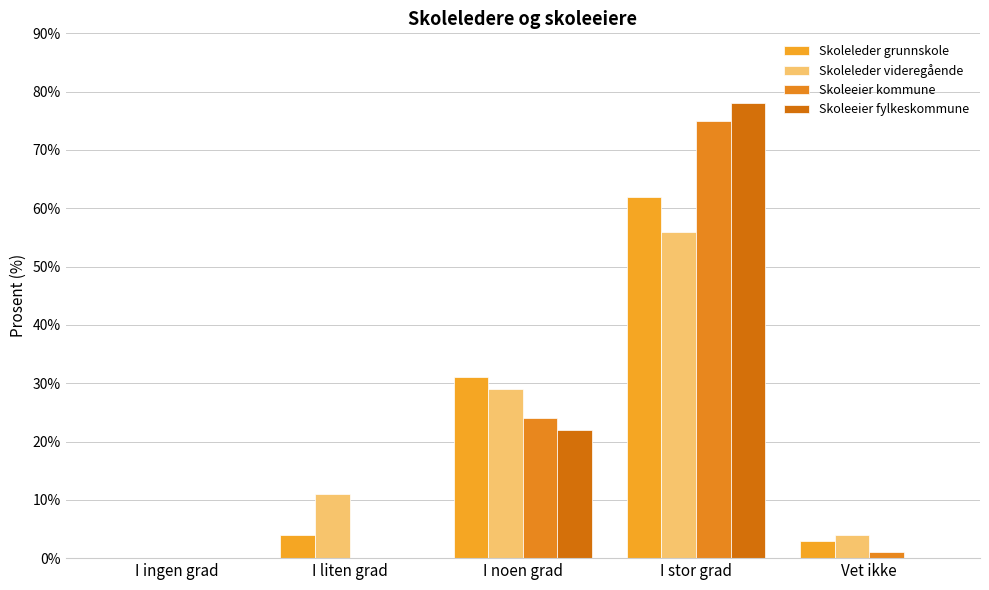

Does the chart contain stacked bars?

No